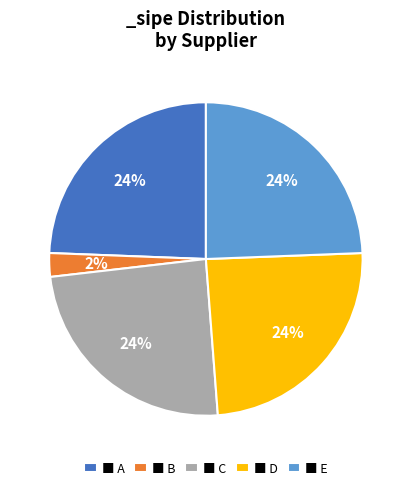

How many slices are in this pie chart?

5